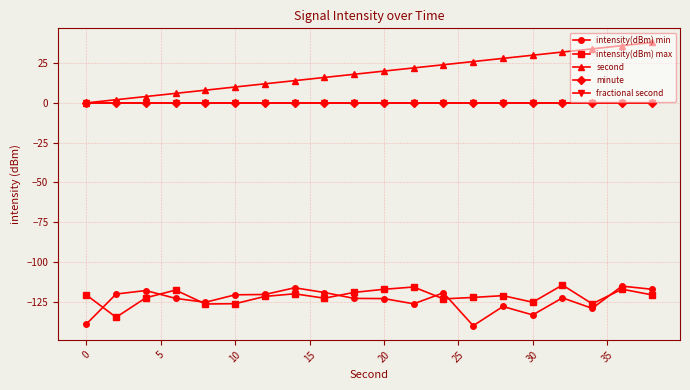

How many lines are shown in the chart?

5